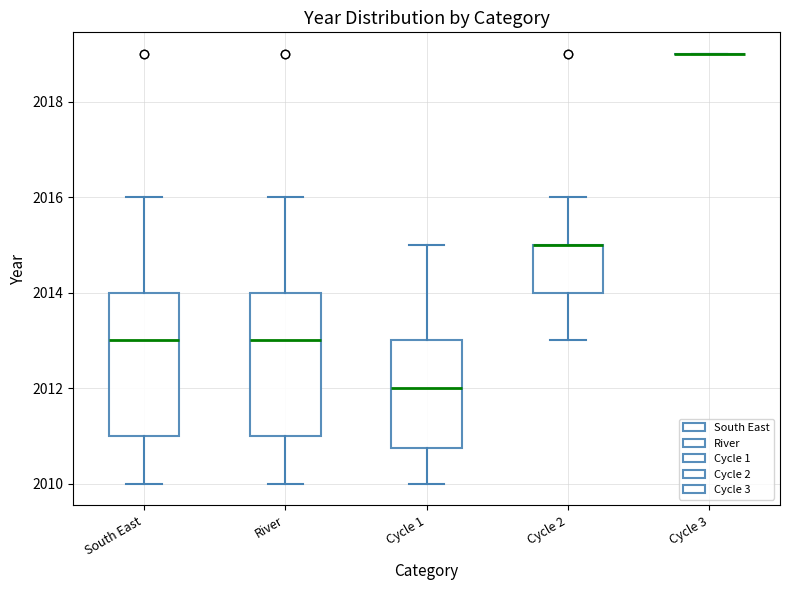

Reading left to right, transcribe this box plot: for each box, give where its median line is, the range the box spans, and where its two whiskers end, as read against the y-axis. The values are not printed on the chart, so give them approximately, as read against the axis.

South East: median 2013.0, box 2011.0 to 2014.0, whiskers 2010.0 to 2016.0
River: median 2013.0, box 2011.0 to 2014.0, whiskers 2010.0 to 2016.0
Cycle 1: median 2012.0, box 2010.8 to 2013.0, whiskers 2010.0 to 2015.0
Cycle 2: median 2015.0 (drawn on the box's upper edge), box 2014.0 to 2015.0, whiskers 2013.0 to 2016.0
Cycle 3: box collapsed to a line at 2019.0, whiskers 2019.0 to 2019.0